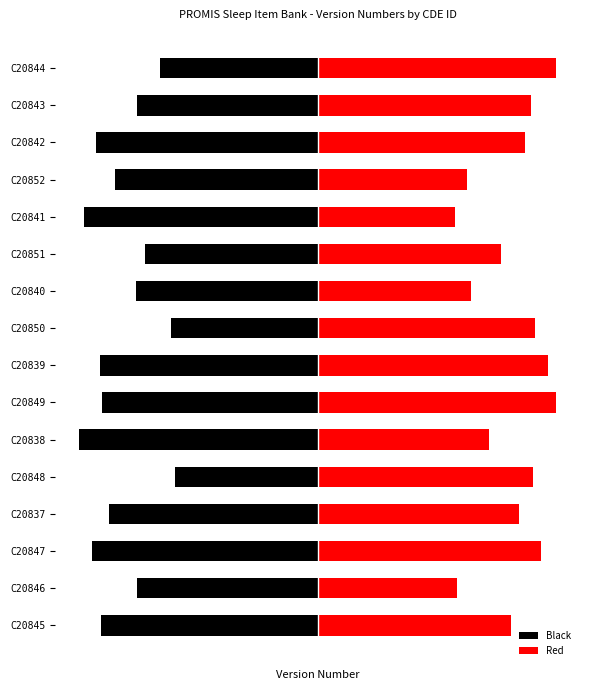

Between C20843 and C20844, which series saw the biggest shift?

Red